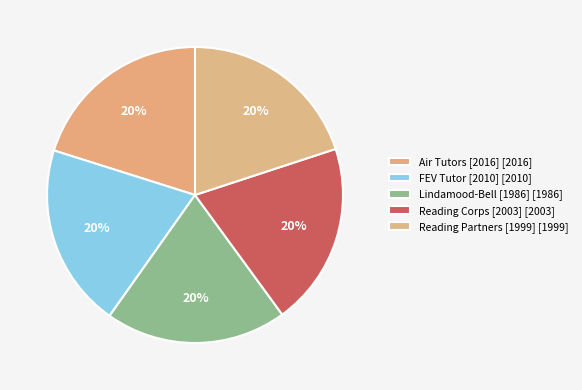

How many slices are in this pie chart?

5